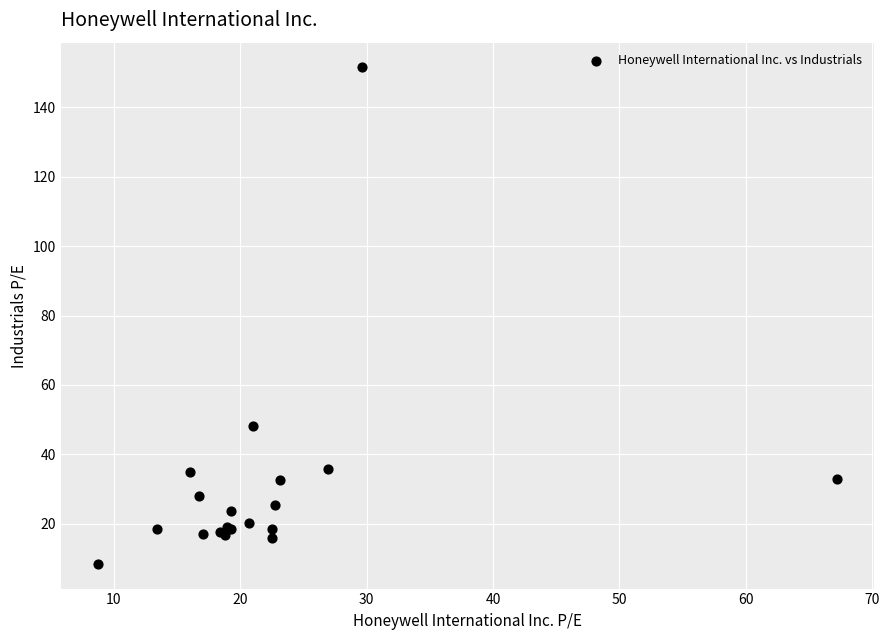

What Y value in the scatter plot is closest to 79?

48.3